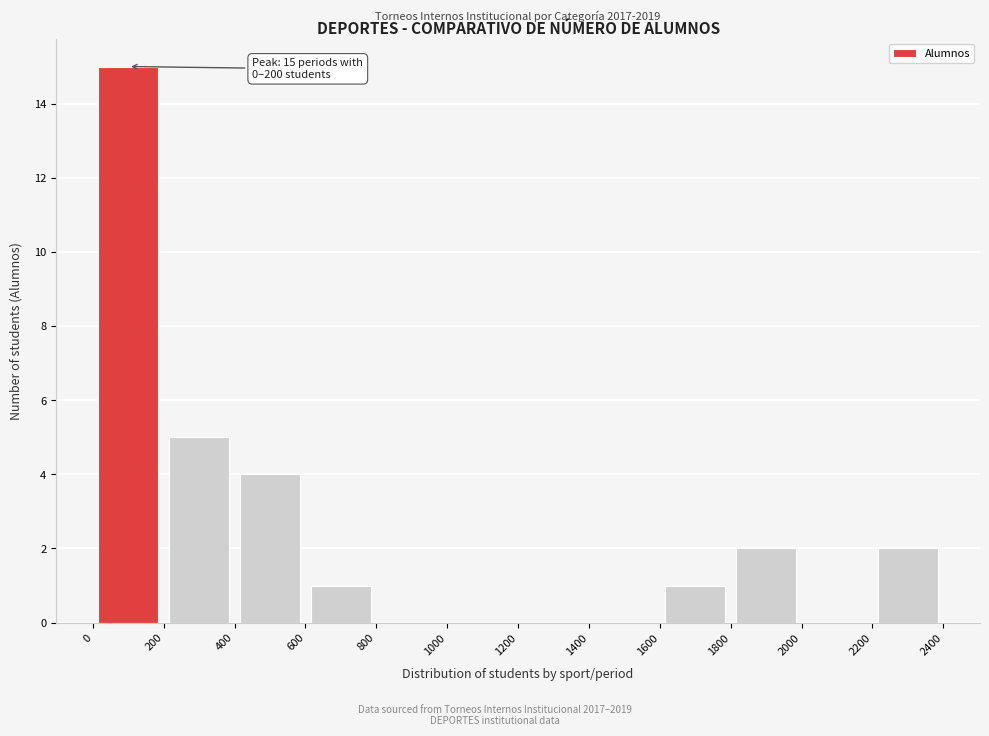

Which range on the x-axis has the tallest bar?

0 to 200